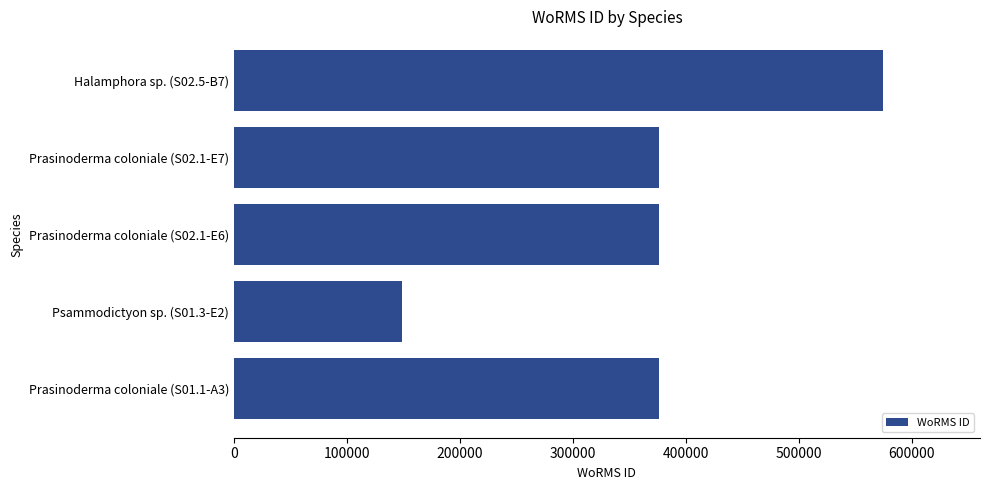

The value at Psammodictyon sp. (S01.3-E2) is 149216. True or false?

True